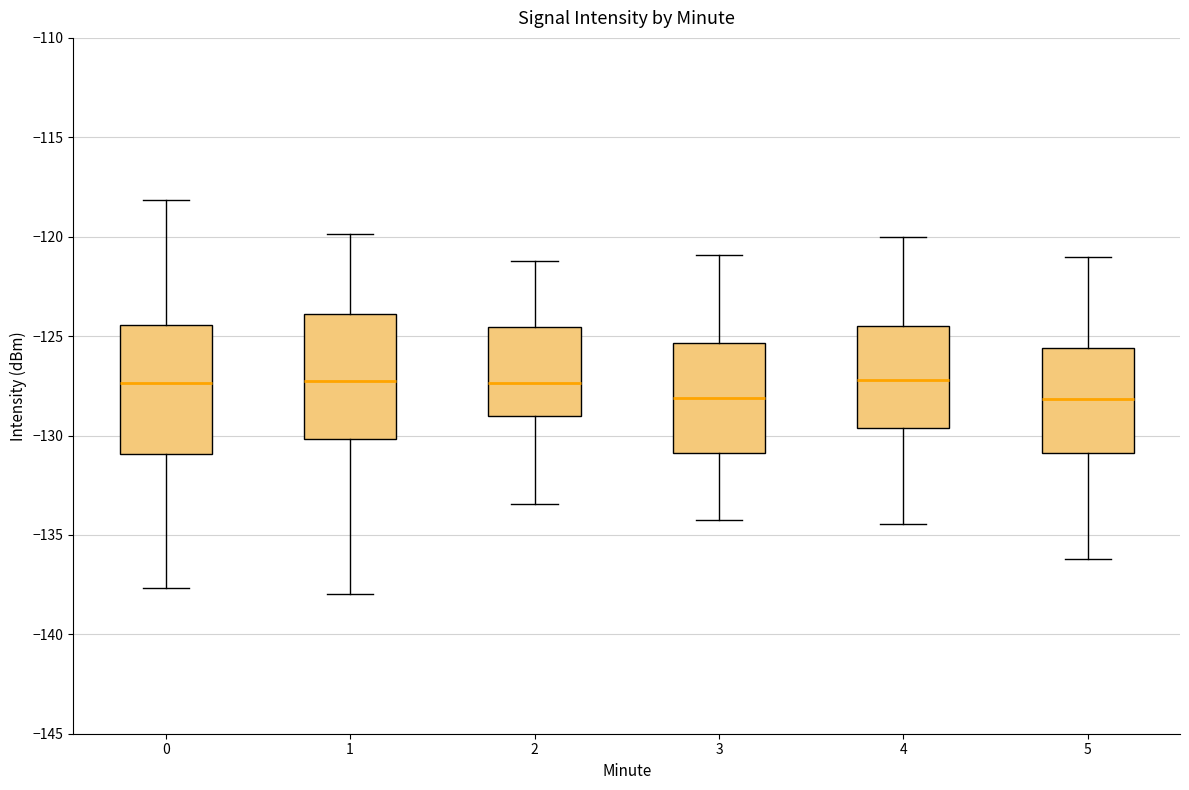

Reading left to right, read every box against the y-axis: the position of its median line, the range the box covers, and the ends of its whiskers. The values are not printed on the chart, so give them approximately, as read against the axis.

0: median -127.5, box -131.0 to -124.5, whiskers -137.5 to -118.0
1: median -127.5, box -130.0 to -124.0, whiskers -138.0 to -120.0
2: median -127.5, box -129.0 to -124.5, whiskers -133.5 to -121.0
3: median -128.0, box -131.0 to -125.5, whiskers -134.0 to -121.0
4: median -127.0, box -129.5 to -124.5, whiskers -134.5 to -120.0
5: median -128.0, box -131.0 to -125.5, whiskers -136.0 to -121.0